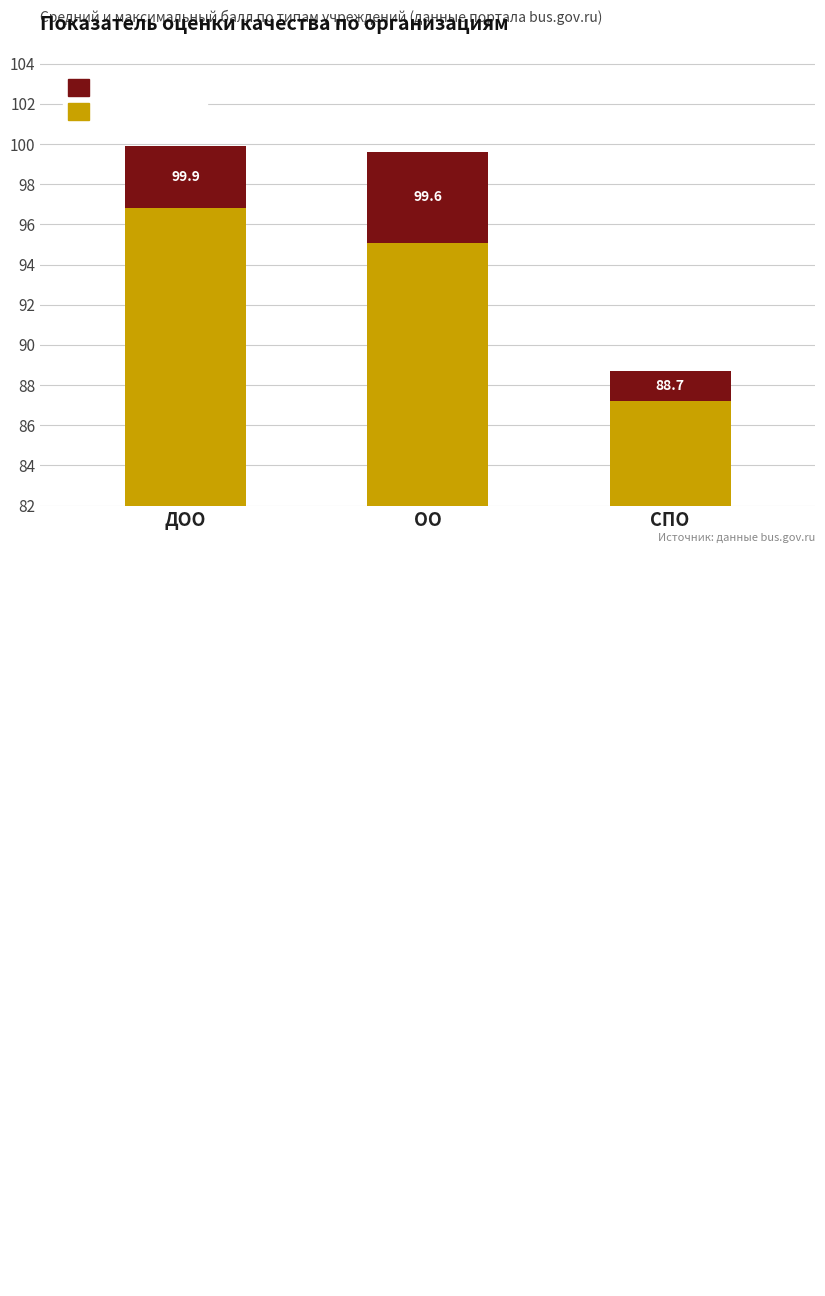

At which category is the sum across all series the highest?

ДОО